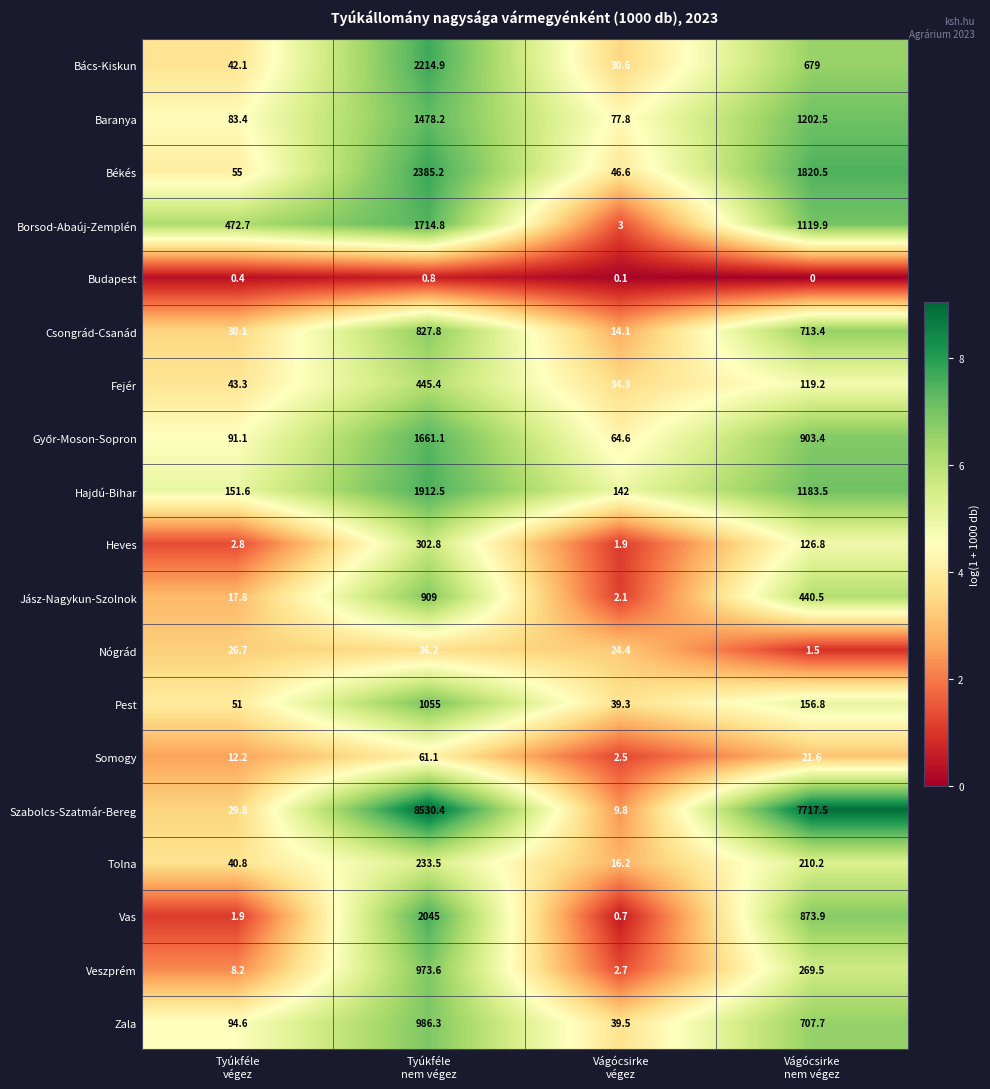

What is the difference between the maximum and second lowest values in the Nógrád series?

11.8